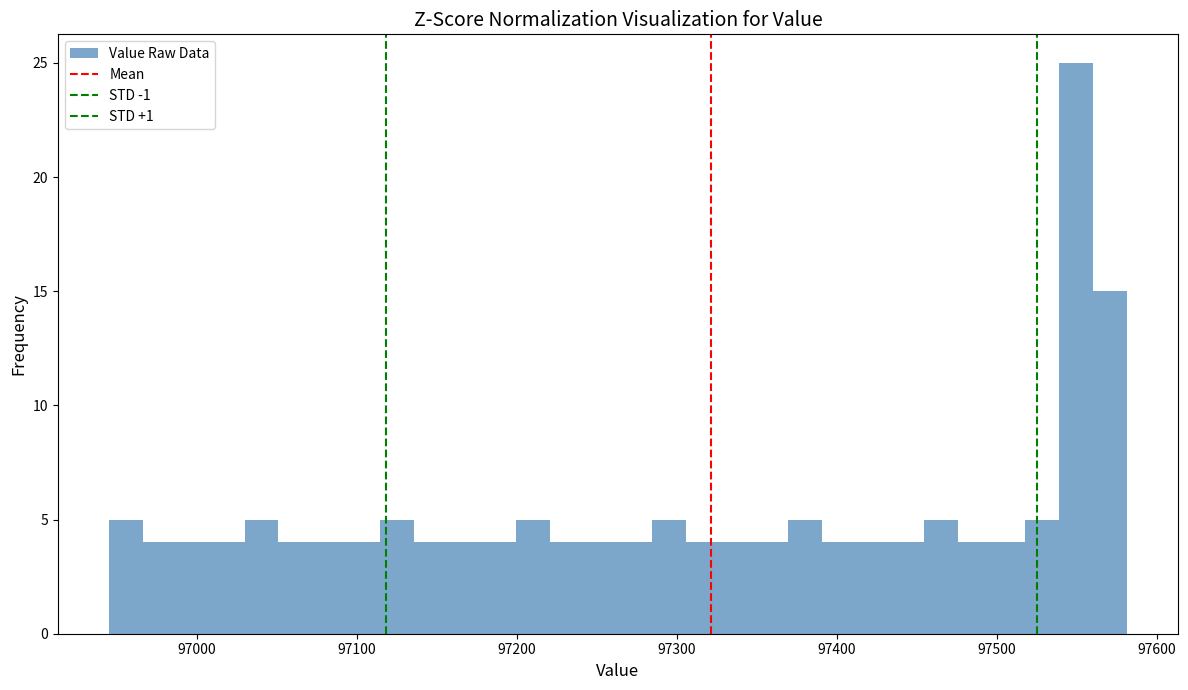

Read against the x-axis, roughly where is the centre of the tallest bar?

97550